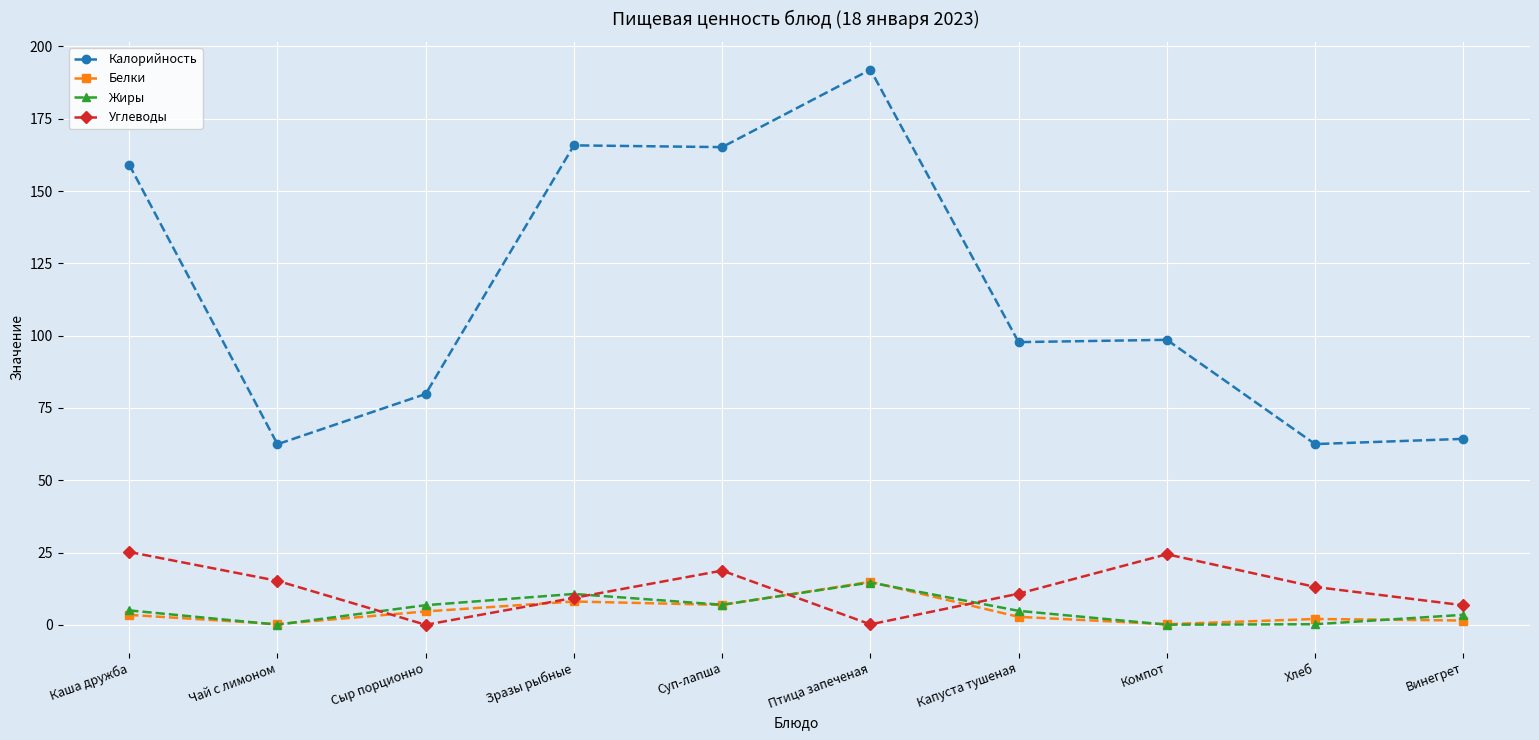

Which series has the largest range (max minus min)?

Калорийность